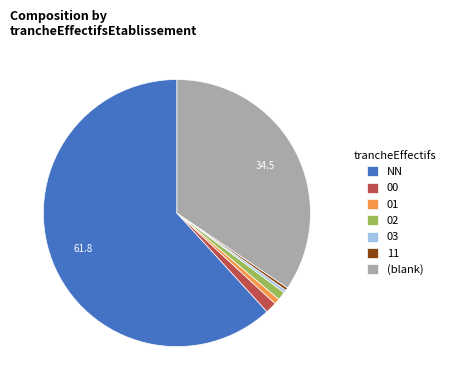

How many segments does this pie chart have?

7